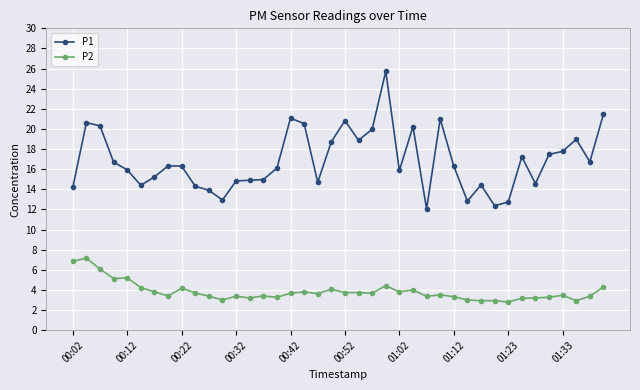

Which series has the largest total across all categories?

P1